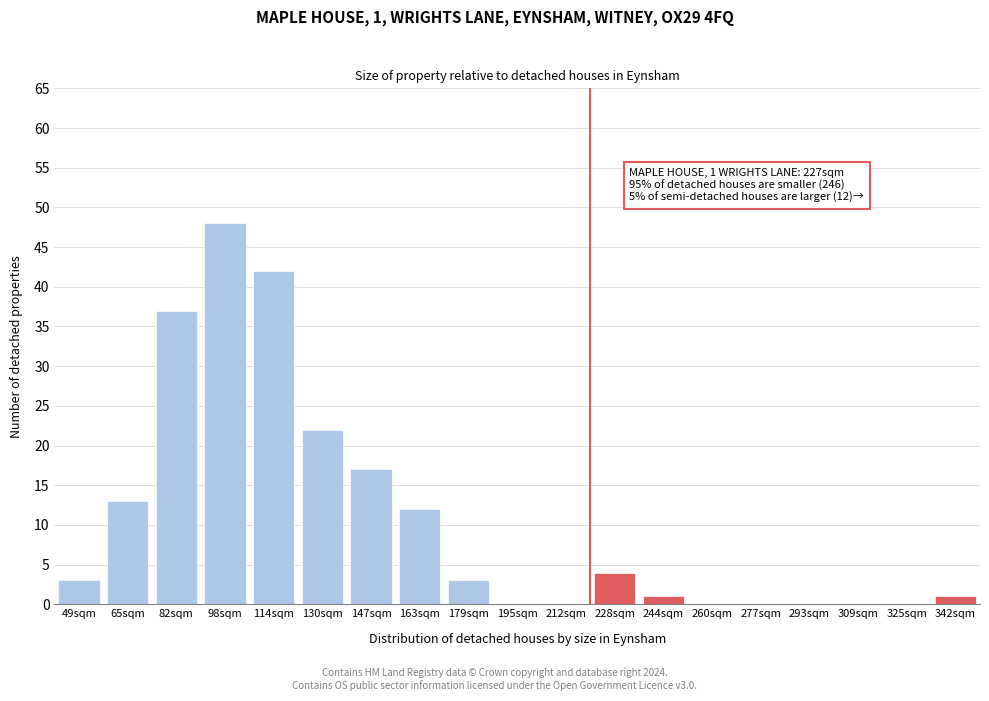

Reading right to left, transcribe all the data shown in this chart.

342sqm=1	325sqm=0	309sqm=0	293sqm=0	277sqm=0	260sqm=0	244sqm=1	228sqm=4	212sqm=0	195sqm=0	179sqm=3	163sqm=12	147sqm=17	130sqm=22	114sqm=42	98sqm=48	82sqm=37	65sqm=13	49sqm=3